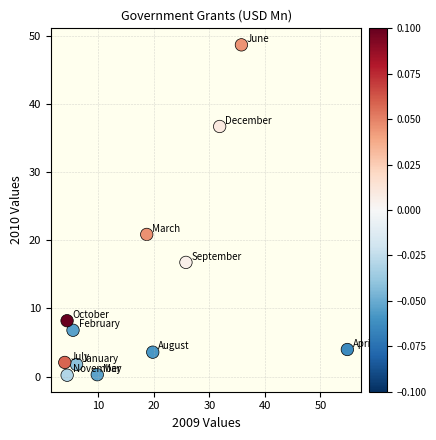

What Y value in the scatter plot is closest to 24?

20.9